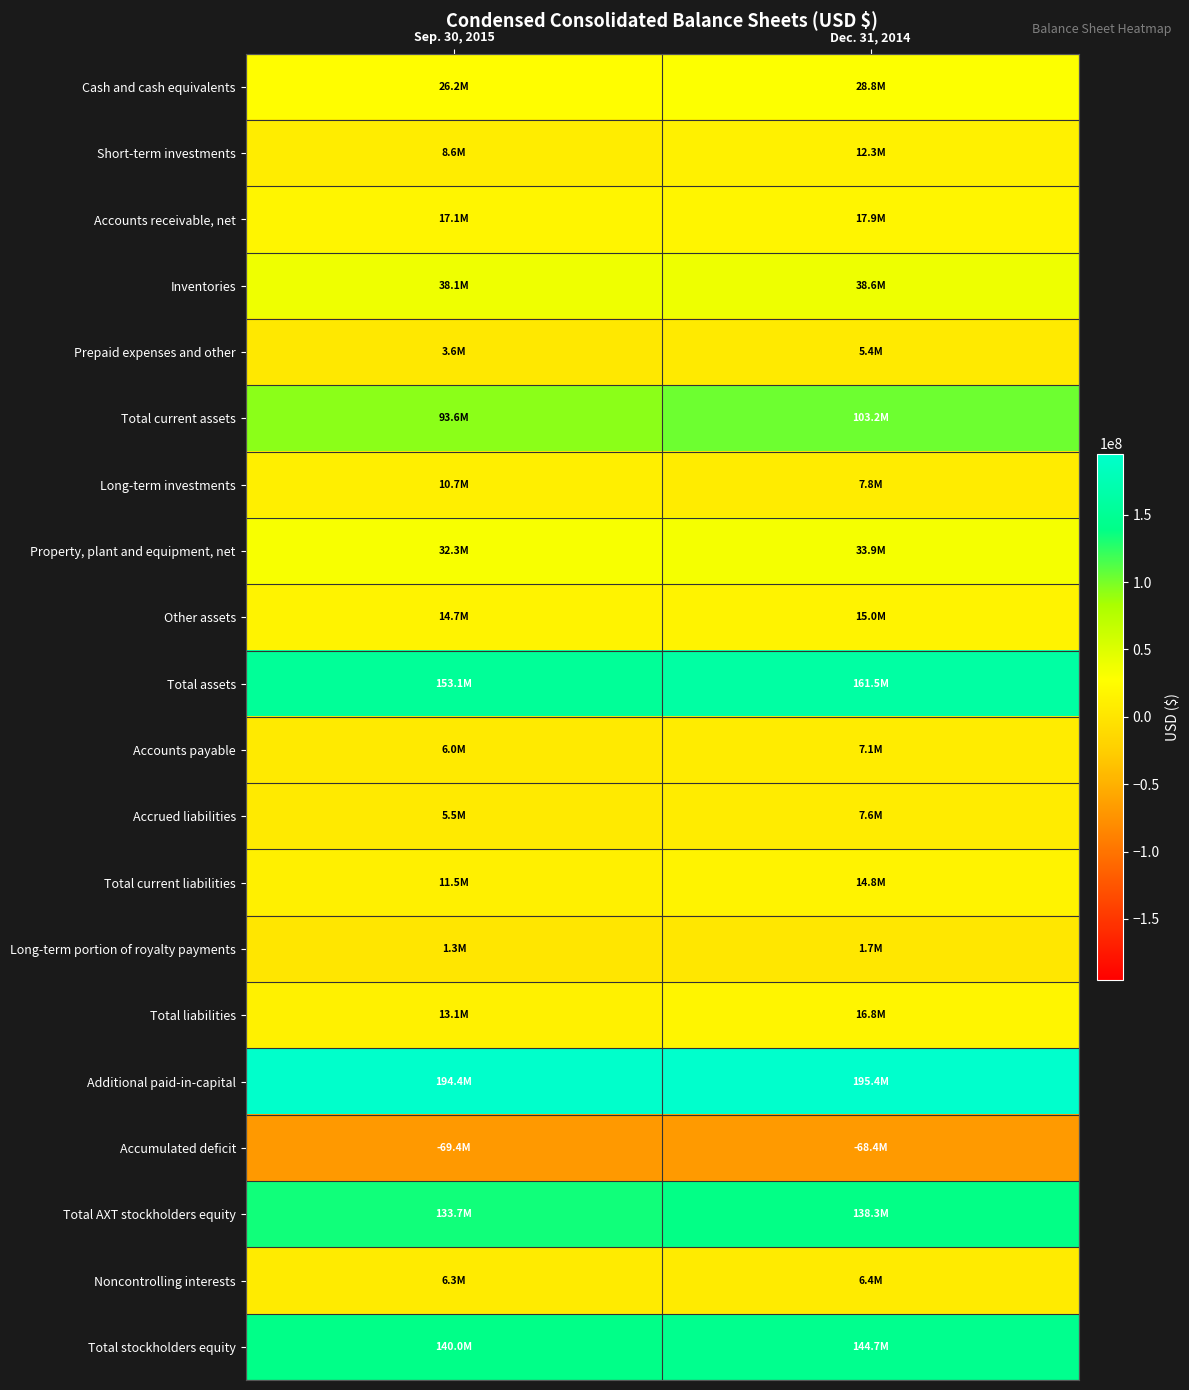

Reading right to left, transcribe all the data shown in this chart.

Cash and cash equivalents: Dec. 31, 2014=28814000	Sep. 30, 2015=26185000
Short-term investments: Dec. 31, 2014=12340000	Sep. 30, 2015=8551000
Accounts receivable, net: Dec. 31, 2014=17864000	Sep. 30, 2015=17110000
Inventories: Dec. 31, 2014=38574000	Sep. 30, 2015=38087000
Prepaid expenses and other: Dec. 31, 2014=5430000	Sep. 30, 2015=3619000
Total current assets: Dec. 31, 2014=103193000	Sep. 30, 2015=93552000
Long-term investments: Dec. 31, 2014=7783000	Sep. 30, 2015=10713000
Property, plant and equipment, net: Dec. 31, 2014=33862000	Sep. 30, 2015=32346000
Other assets: Dec. 31, 2014=14975000	Sep. 30, 2015=14721000
Total assets: Dec. 31, 2014=161517000	Sep. 30, 2015=153145000
Accounts payable: Dec. 31, 2014=7137000	Sep. 30, 2015=5959000
Accrued liabilities: Dec. 31, 2014=7634000	Sep. 30, 2015=5513000
Total current liabilities: Dec. 31, 2014=14771000	Sep. 30, 2015=11472000
Long-term portion of royalty payments: Dec. 31, 2014=1725000	Sep. 30, 2015=1294000
Total liabilities: Dec. 31, 2014=16829000	Sep. 30, 2015=13111000
Additional paid-in-capital: Dec. 31, 2014=195419000	Sep. 30, 2015=194381000
Accumulated deficit: Dec. 31, 2014=-68393000	Sep. 30, 2015=-69378000
Total AXT stockholders equity: Dec. 31, 2014=138263000	Sep. 30, 2015=133733000
Noncontrolling interests: Dec. 31, 2014=6425000	Sep. 30, 2015=6301000
Total stockholders equity: Dec. 31, 2014=144688000	Sep. 30, 2015=140034000